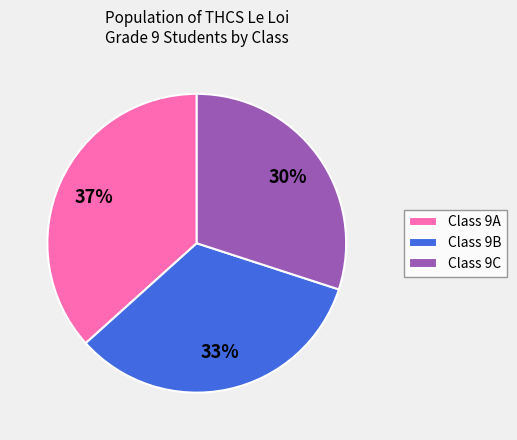

Is there any slice that represents more than half of the pie?

No